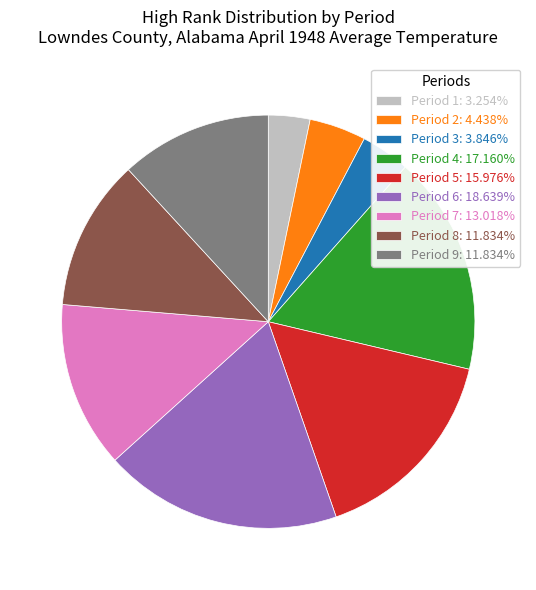

Approximately how many times larger is the value at Period 6: 18.639% compared to Period 5: 15.976%?

1.2